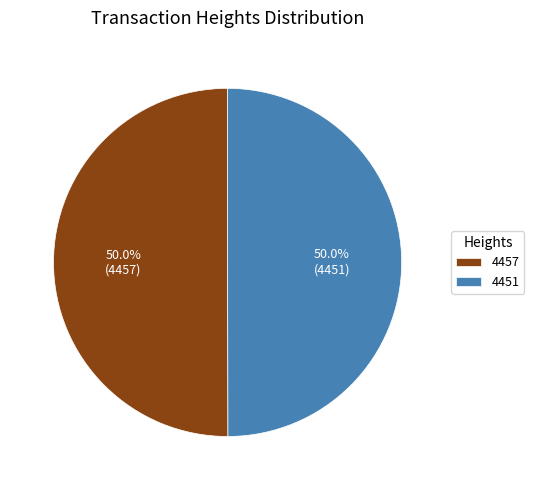

What percentage is NOT represented by 4457?

50.0%